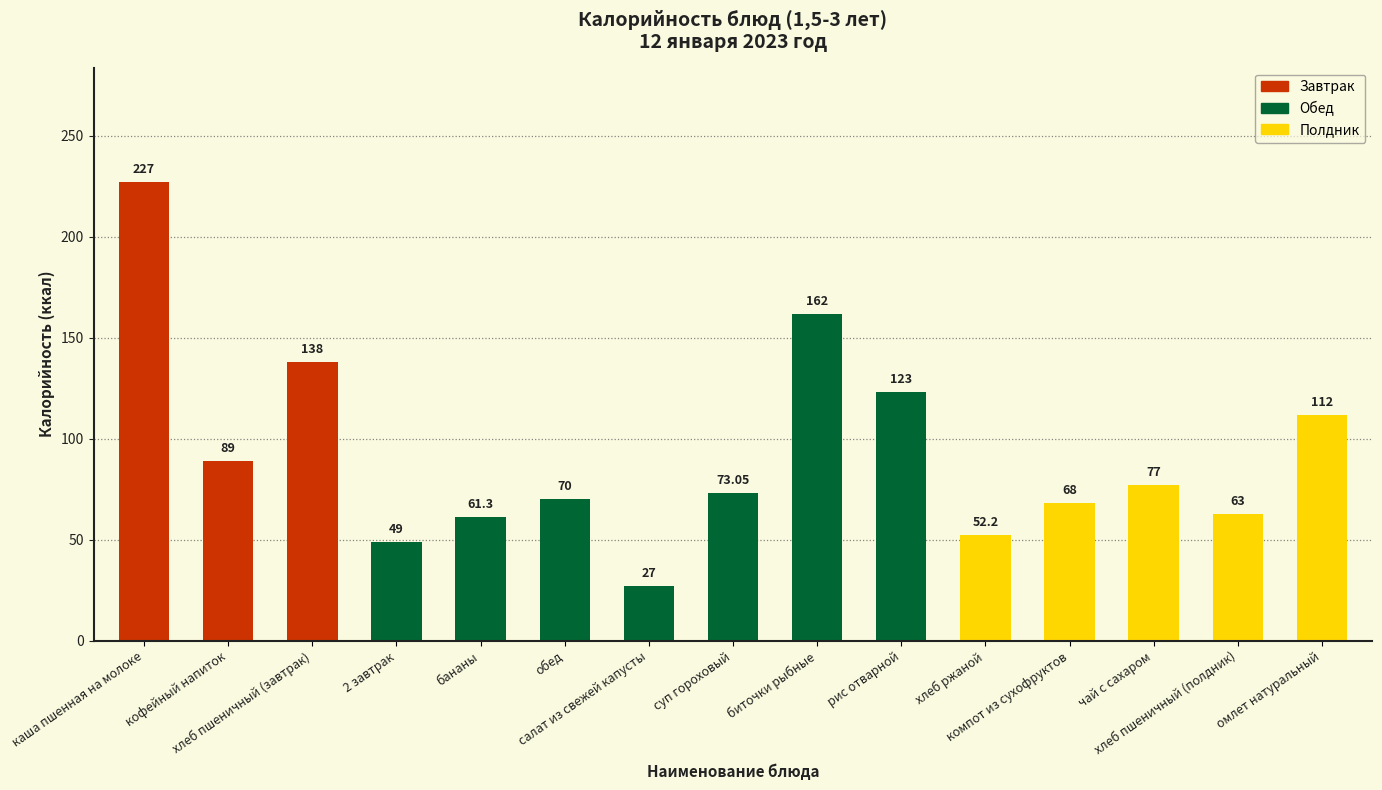

The value at биточки рыбные is 162.0. True or false?

True